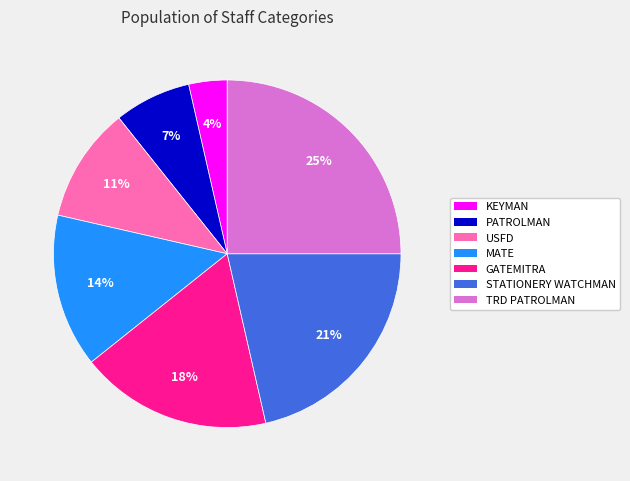

What percentage is the PATROLMAN slice, to the nearest percent?

7%